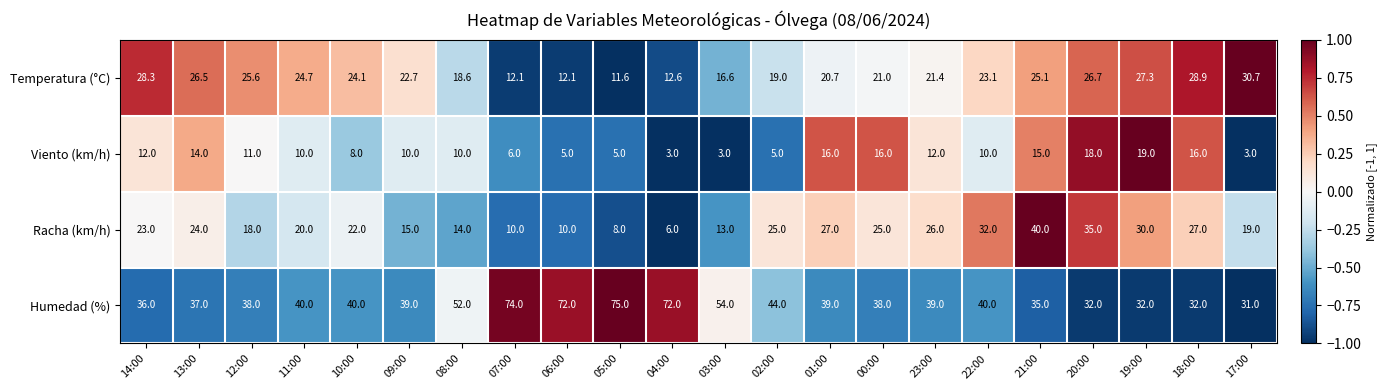

What is the average value of the Temperatura (°C) series?

21.8